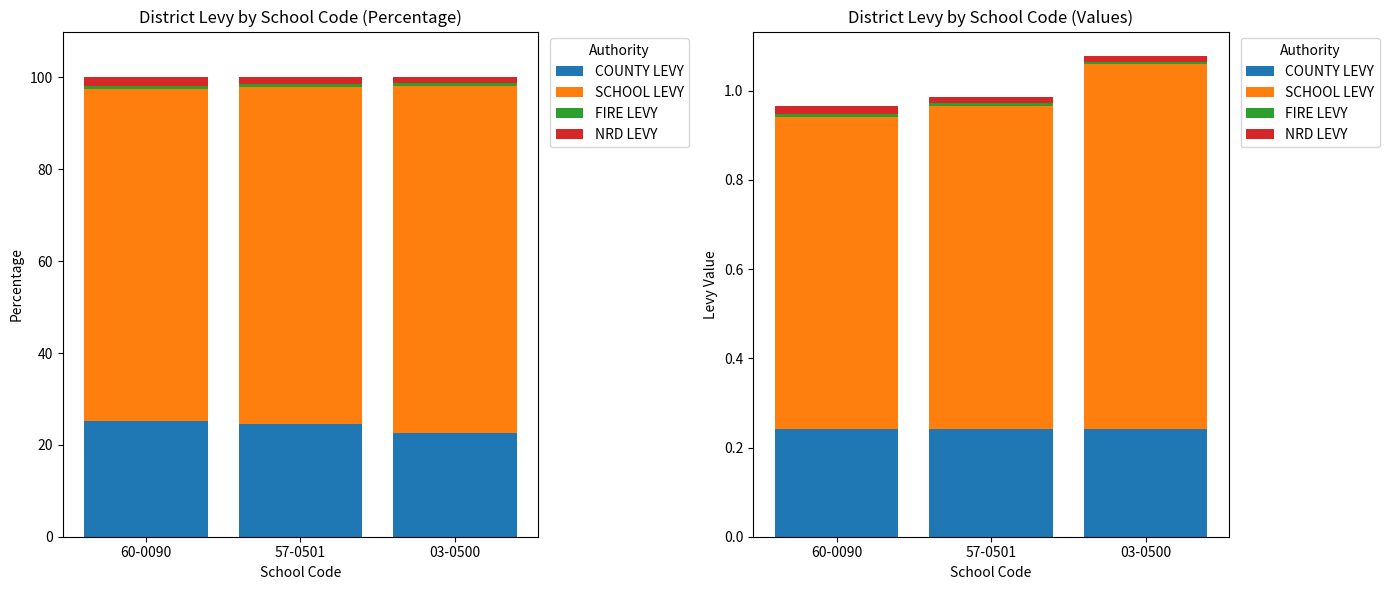

Reading left to right, list all the values displayed in this chart.

COUNTY LEVY: 60-0090=0.2	57-0501=0.2	03-0500=0.2
SCHOOL LEVY: 60-0090=0.7	57-0501=0.7	03-0500=0.8
FIRE LEVY: 60-0090=0.0	57-0501=0.0	03-0500=0.0
NRD LEVY: 60-0090=0.0	57-0501=0.0	03-0500=0.0